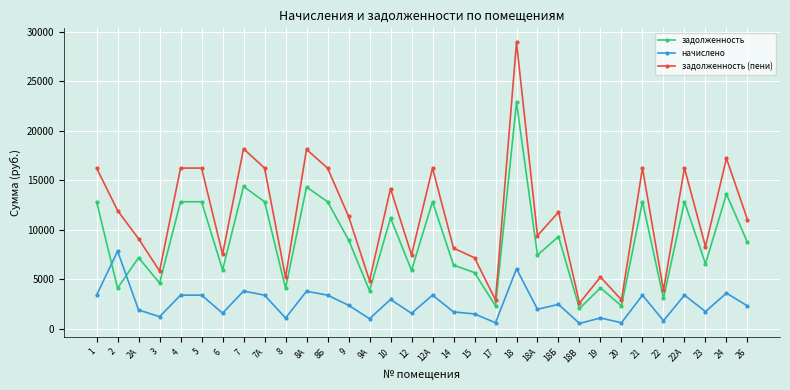

What is the lowest value of the начислено series?

544.3